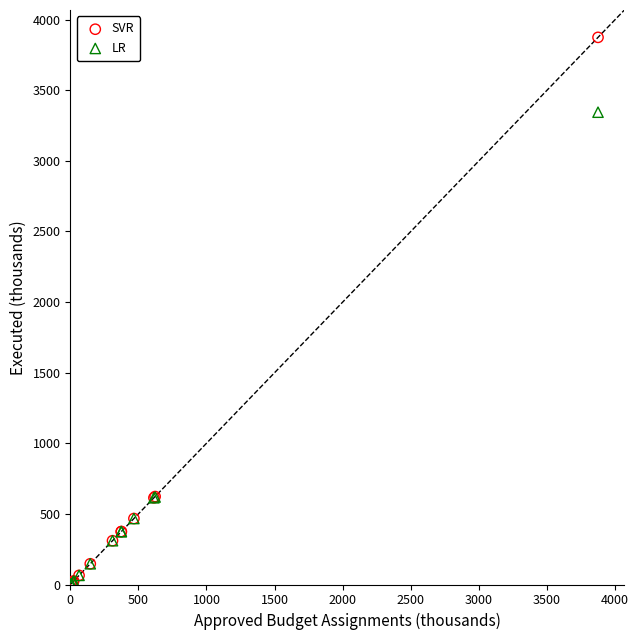

Which series has the largest Y range (max minus min)?

SVR